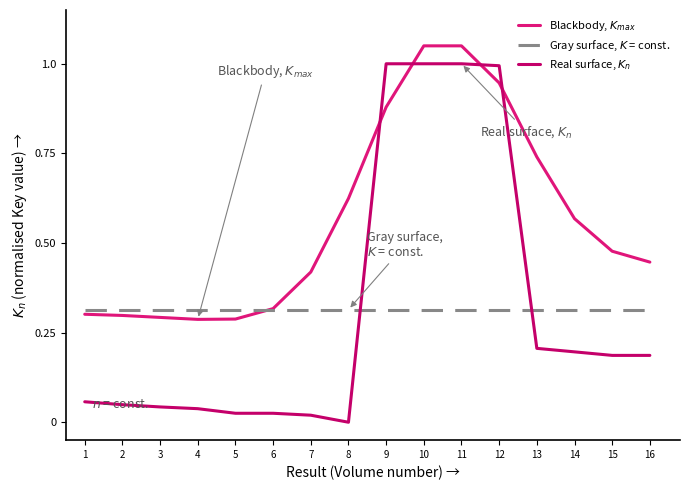

How many intersections are there between Blackbody, $K_{max}$ and Gray surface, $K$ = const.?

1